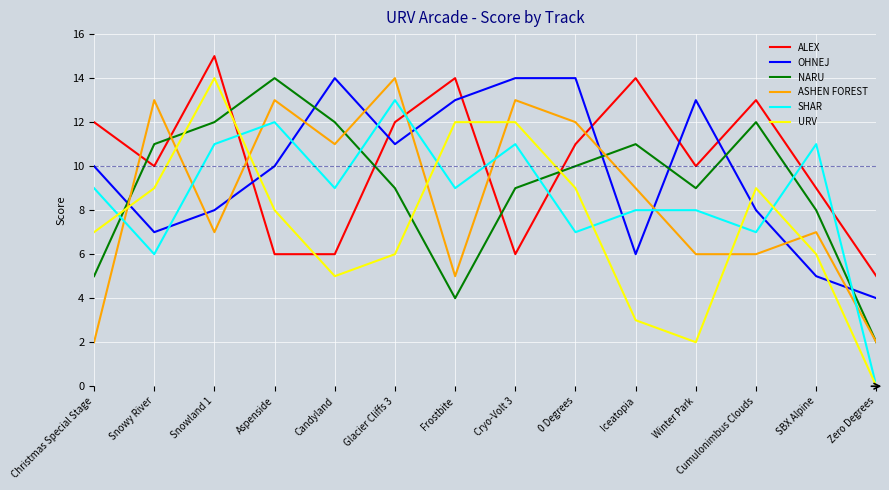

Does the chart have visible grid lines?

Yes